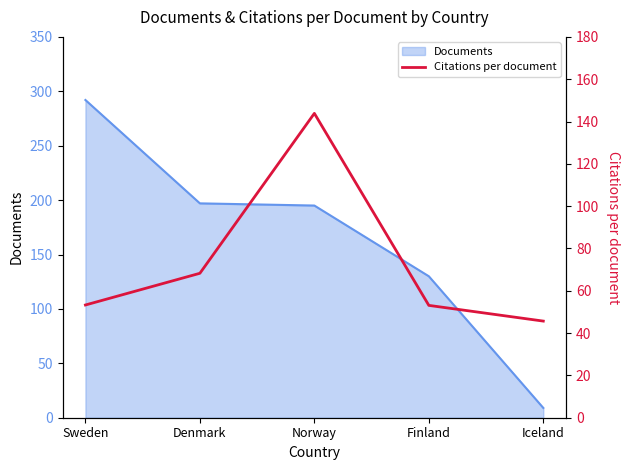

True or false: Documents has a value of 292 at Sweden.

True